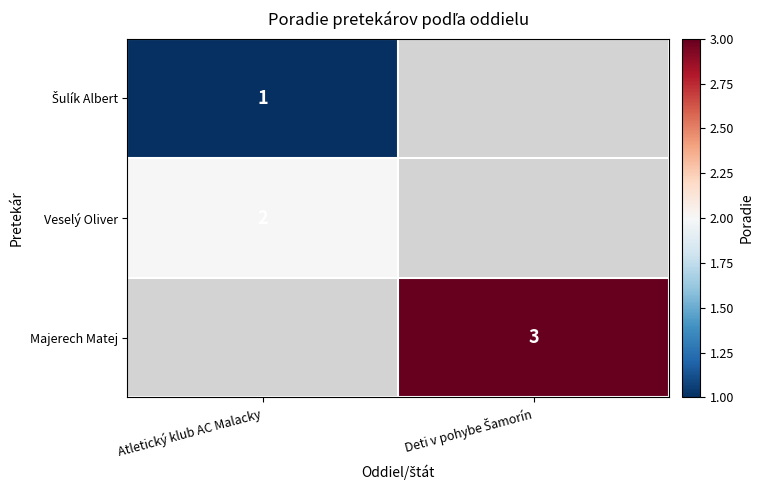

The value of Veselý Oliver at Atletický klub AC Malacky is 3. True or false?

False